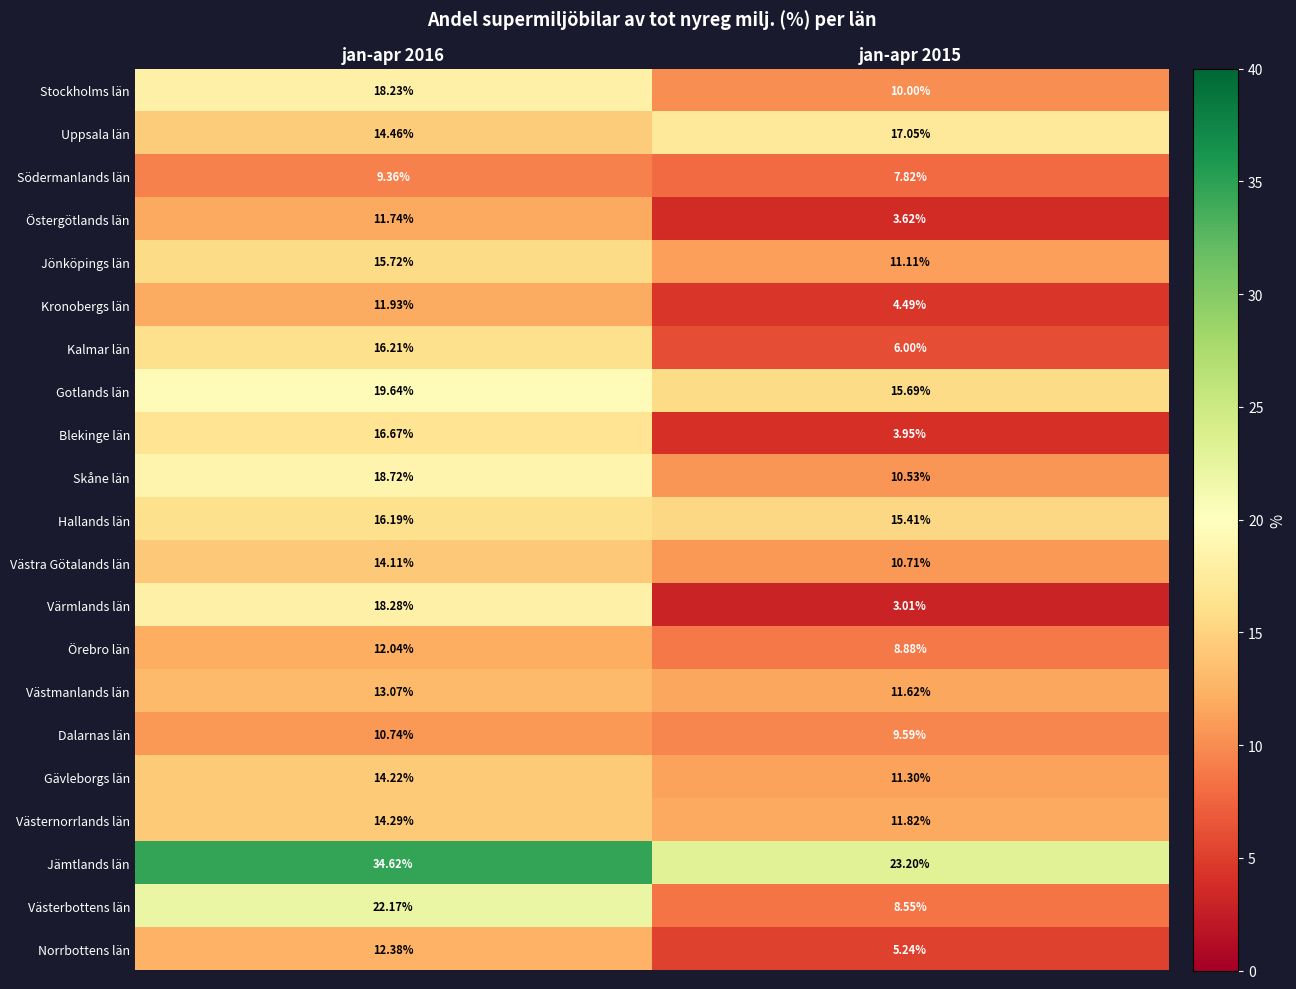

Which series has the largest total across all categories?

Jämtlands län